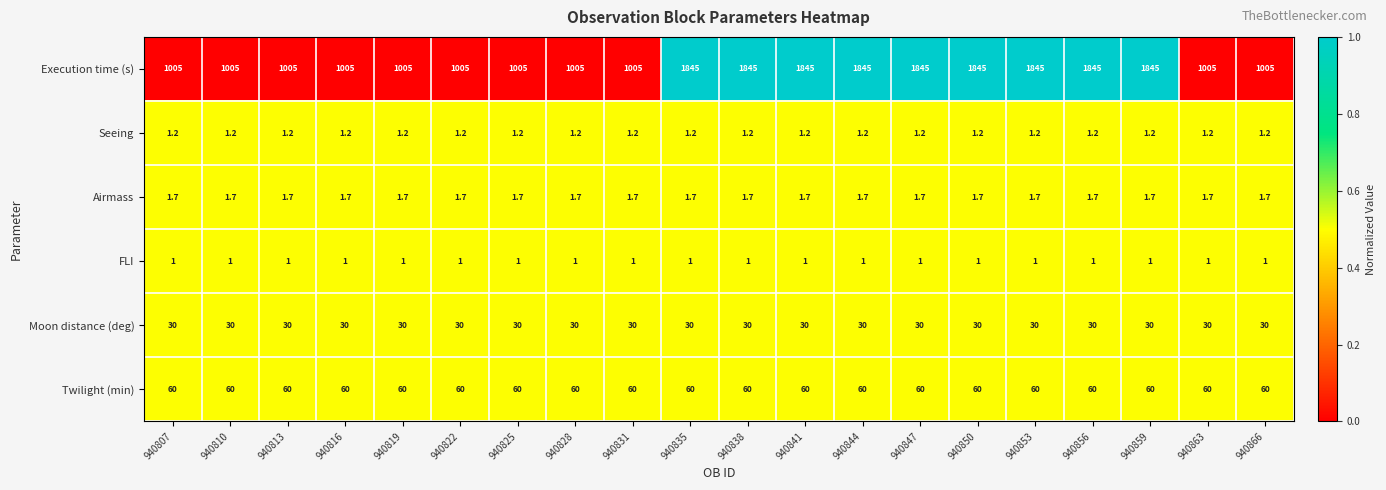

Which series has the largest total across all categories?

Execution time (s)